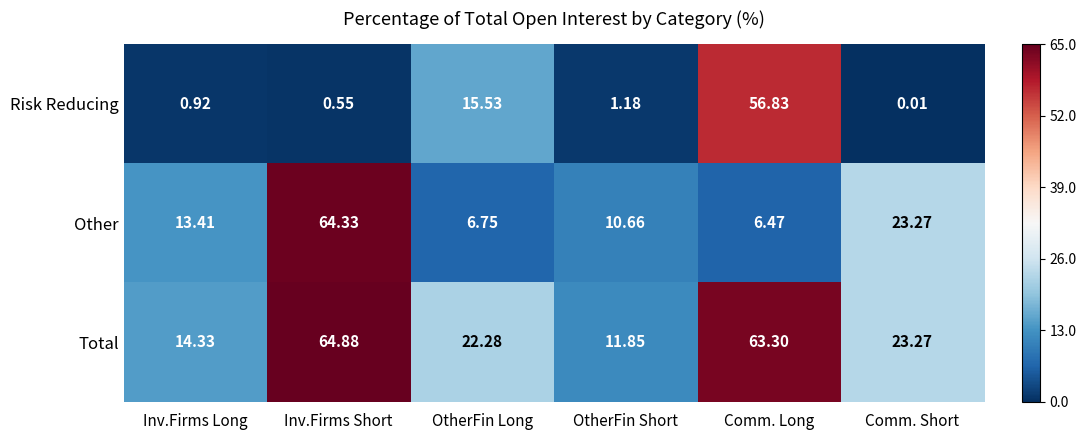

What is the spread (max minus min) of values at Comm. Short?

23.3